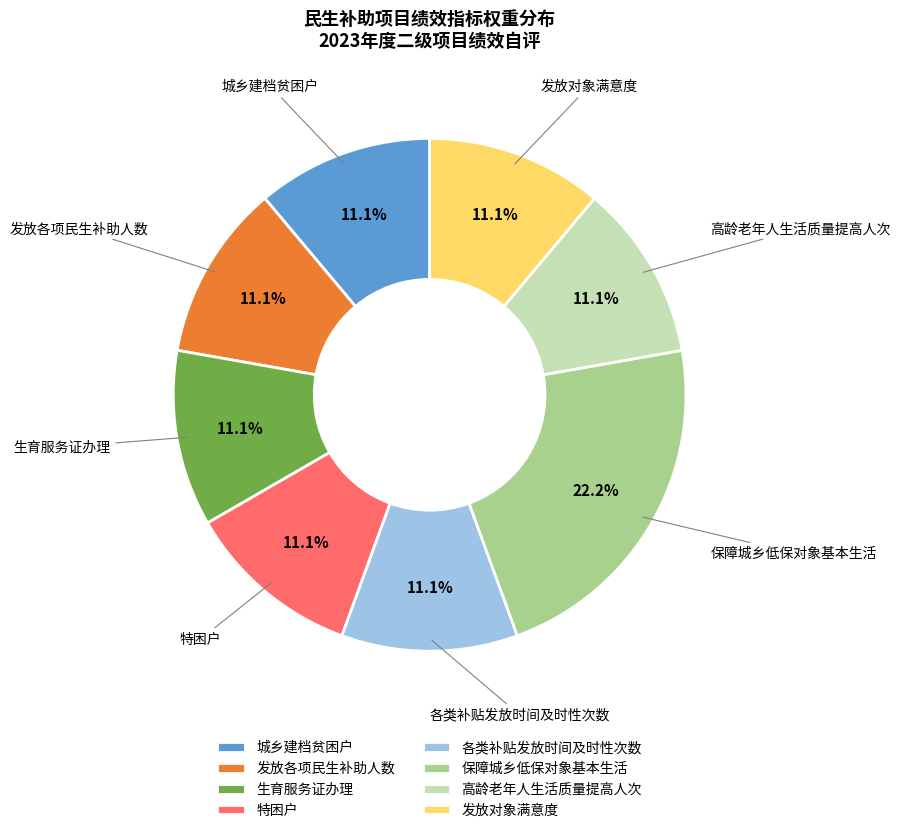

How many slices are in this pie chart?

8